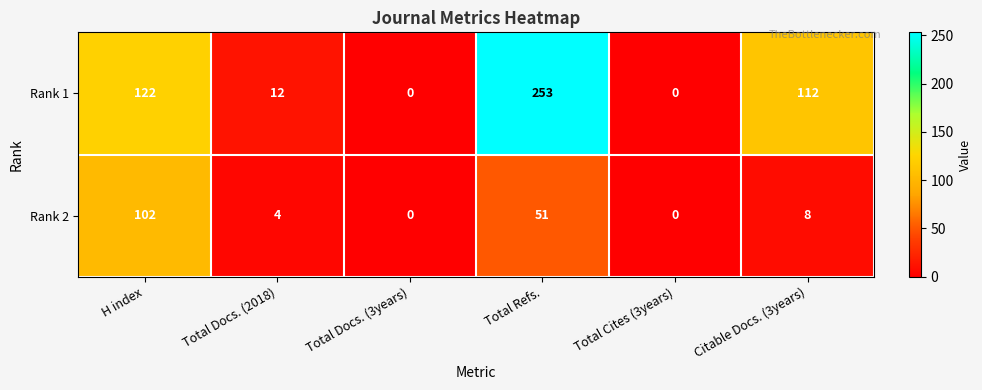

What is the spread (max minus min) of values at Total Refs.?

202